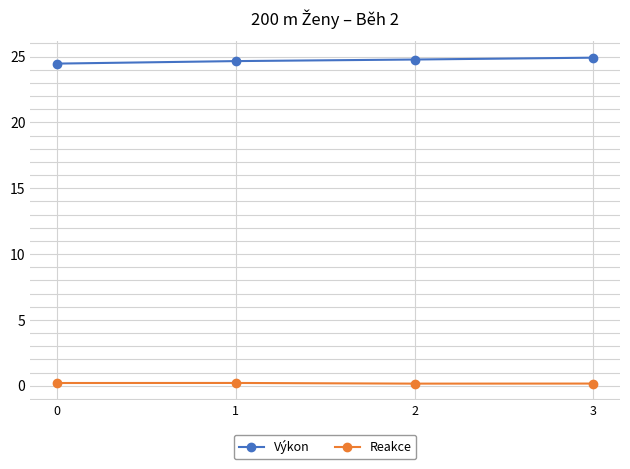

The value of Výkon at 0 is 24.5. True or false?

True